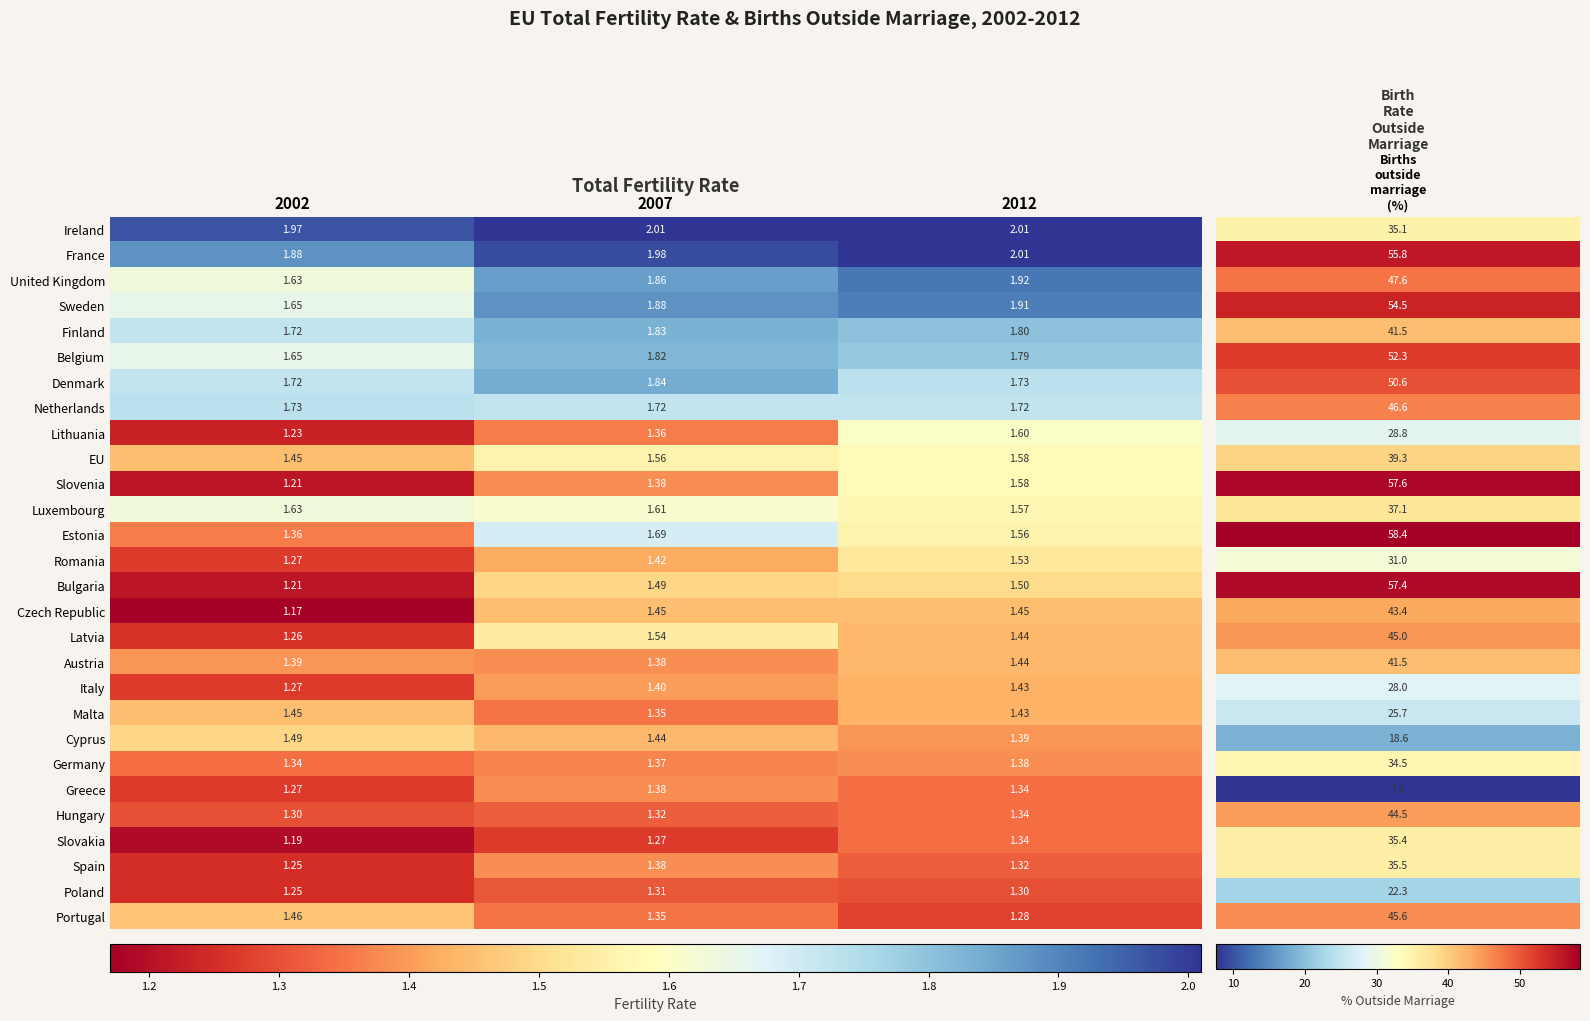

Is the value of Germany at 2007 greater than the value of Lithuania at 2007?

Yes